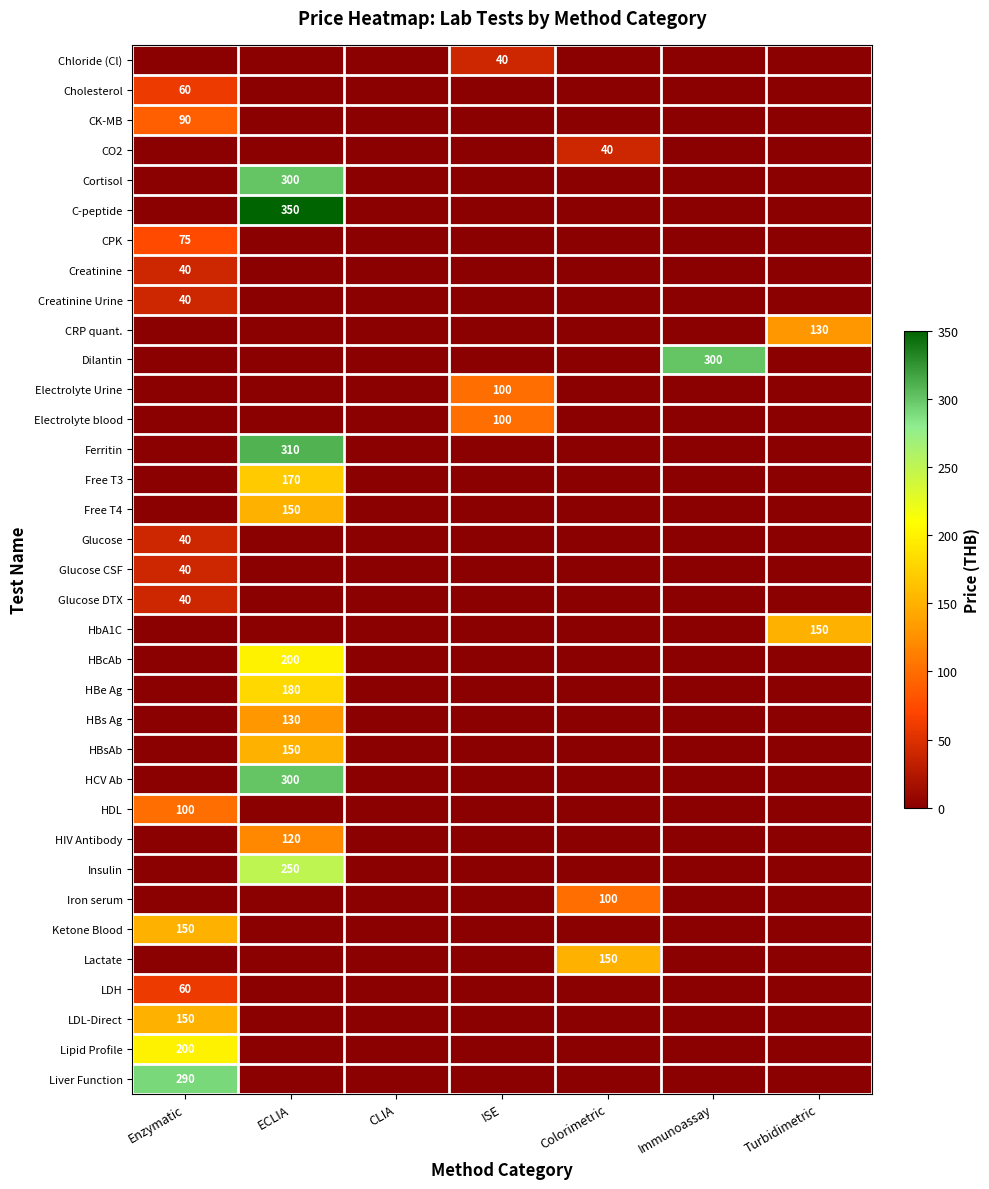

The Iron serum series shows 100 at Colorimetric. True or false?

True